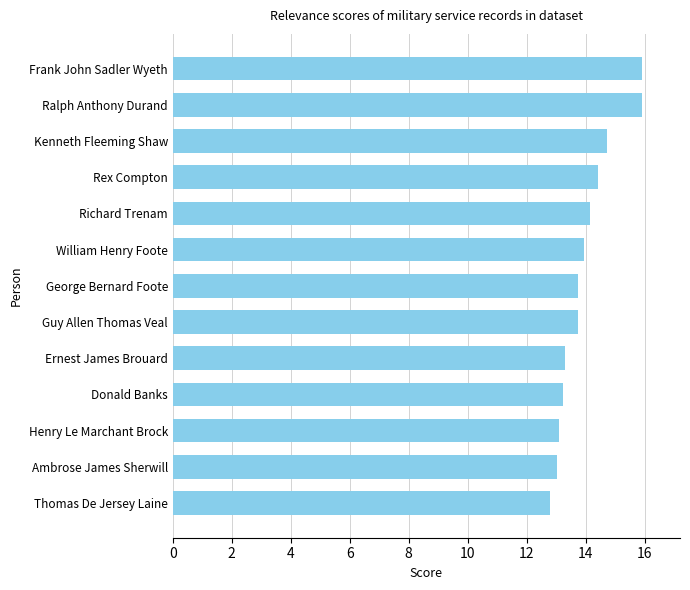

The chart shows a value of 6.3 at Ralph Anthony Durand. True or false?

False